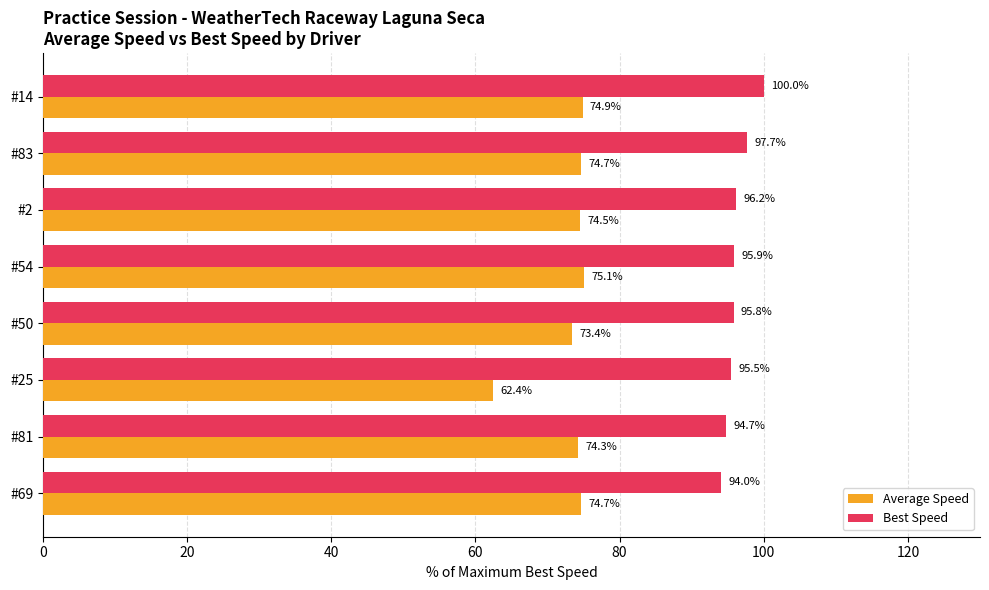

The Best Speed series shows 37.8 at #50. True or false?

False